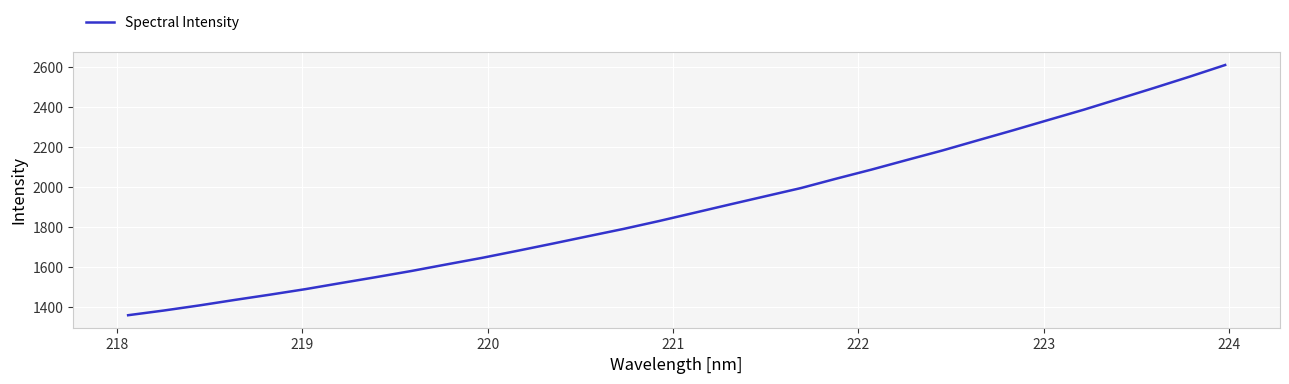

What is the average value?

1898.7